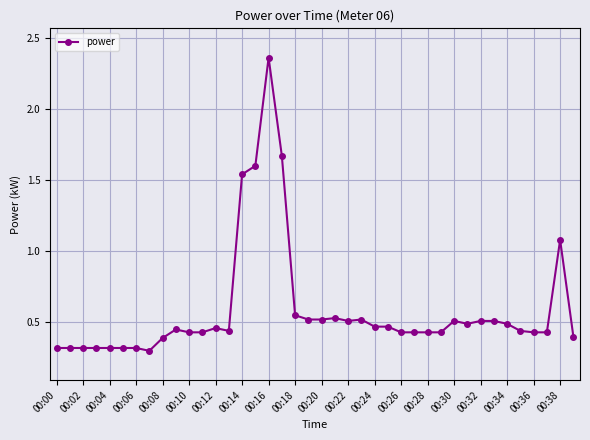

How many distinct data groups are displayed?

1